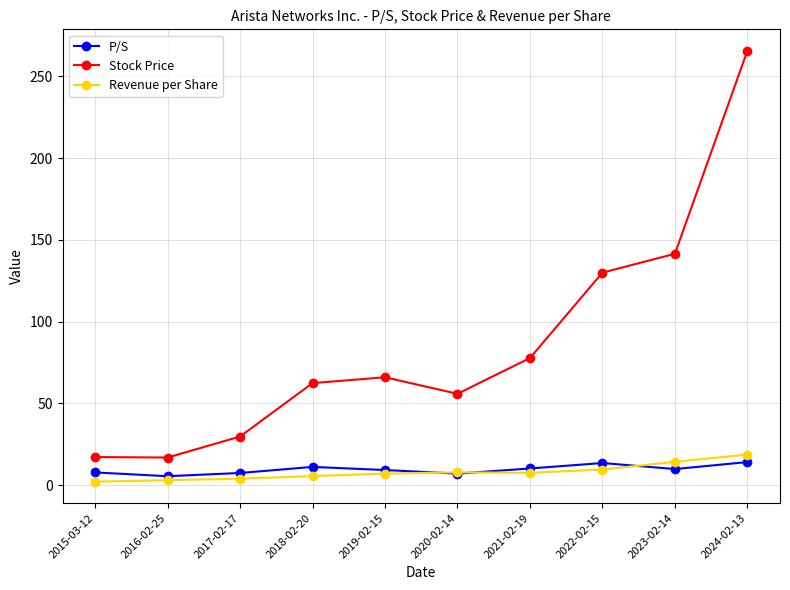

True or false: P/S and Stock Price intersect in this chart.

False